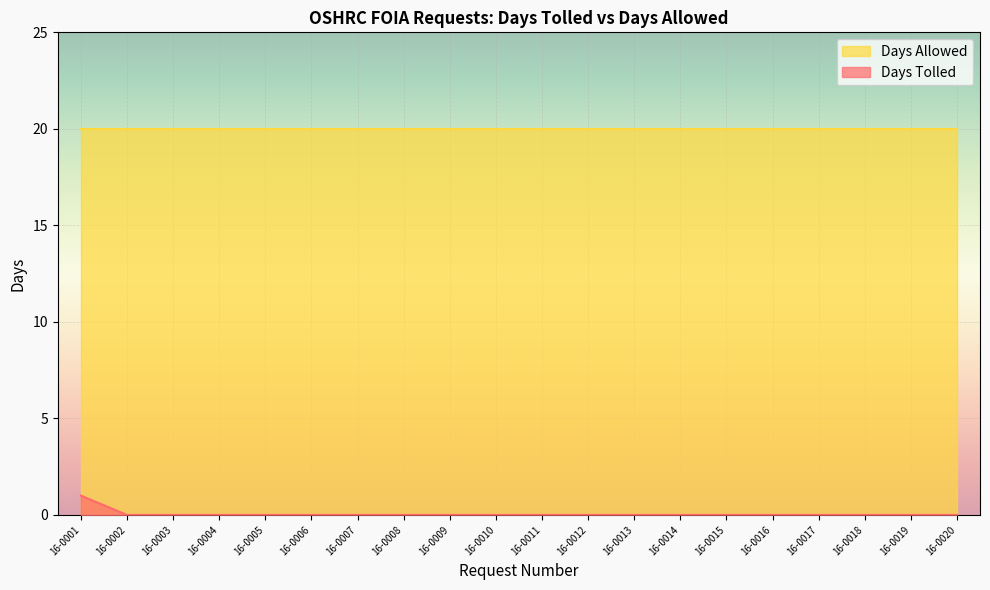

How many lines are shown in the chart?

2